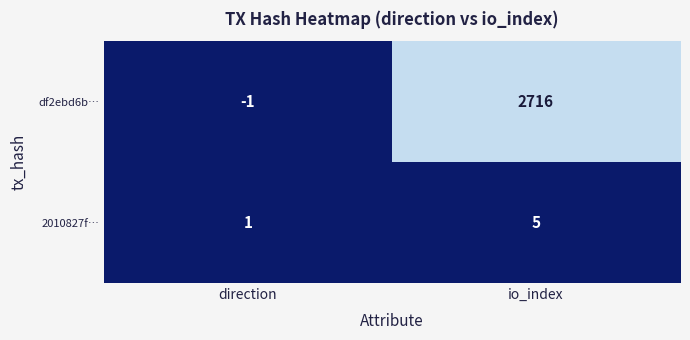

Is it true that df2ebd6b… equals -1 at direction?

True